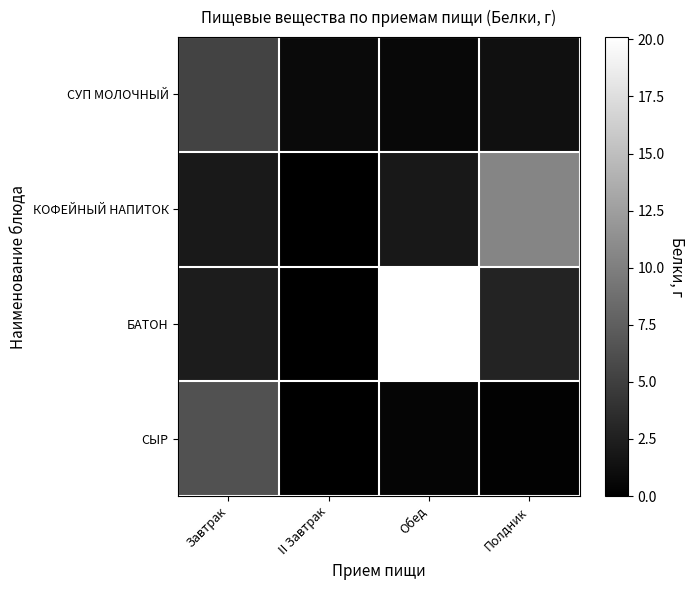

Reading left to right, extract all data points from this chart.

СУП МОЛОЧНЫЙ: Завтрак=5.3	II Завтрак=0.8	Обед=0.7	Полдник=1.3
КОФЕЙНЫЙ НАПИТОК: Завтрак=2.0	II Завтрак=0.0	Обед=1.9	Полдник=10.5
БАТОН: Завтрак=2.2	II Завтрак=0.0	Обед=20.1	Полдник=2.8
СЫР: Завтрак=6.4	II Завтрак=0.0	Обед=0.4	Полдник=0.2